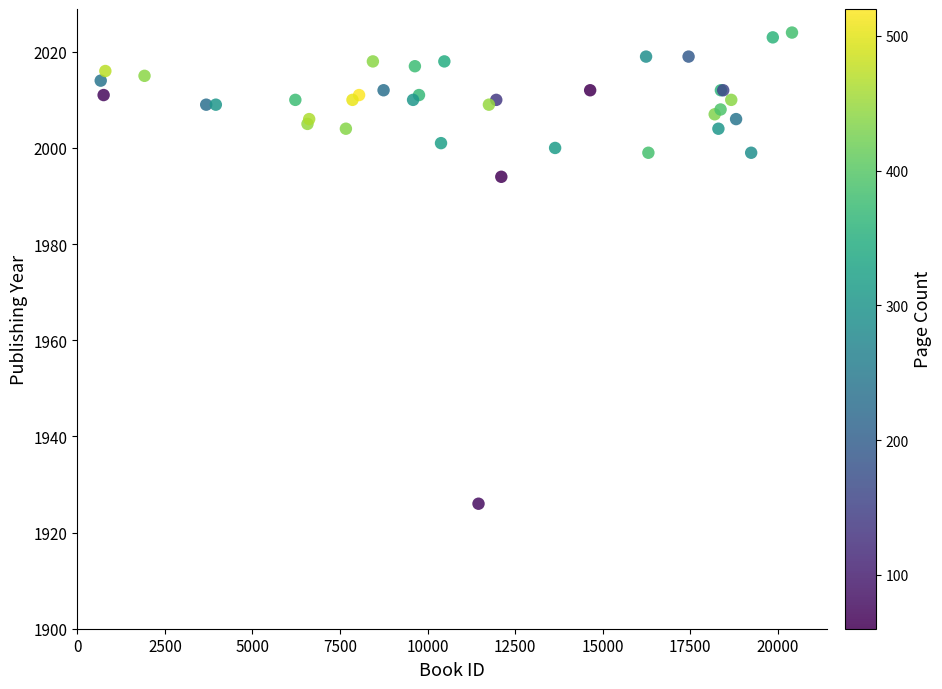

What Y value in the scatter plot is closest to 1973?

1994